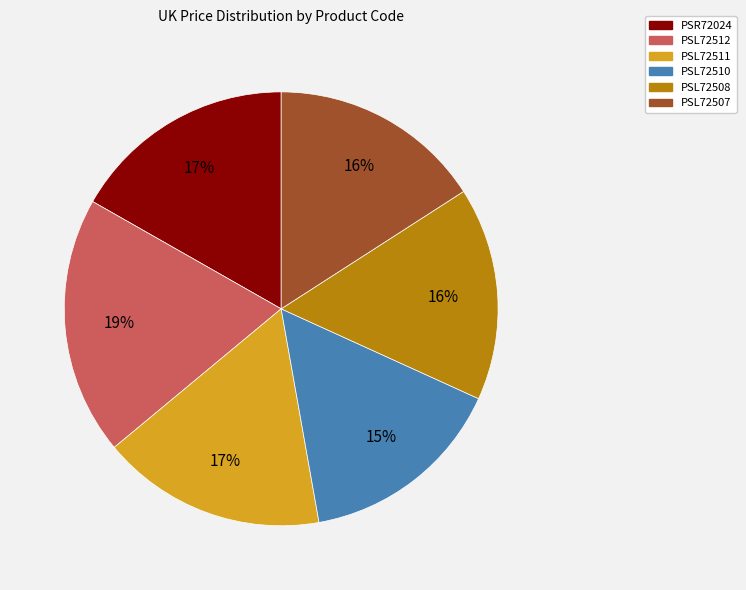

To the nearest percent, what is the average slice percentage?

17%